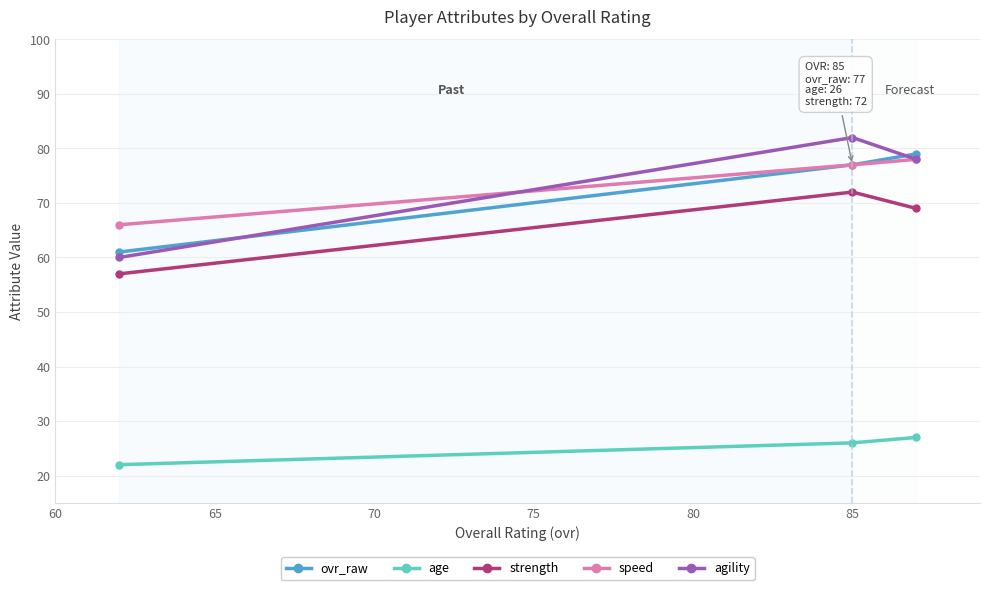

Count the ovr_raw values in the range 61 to 79.

3